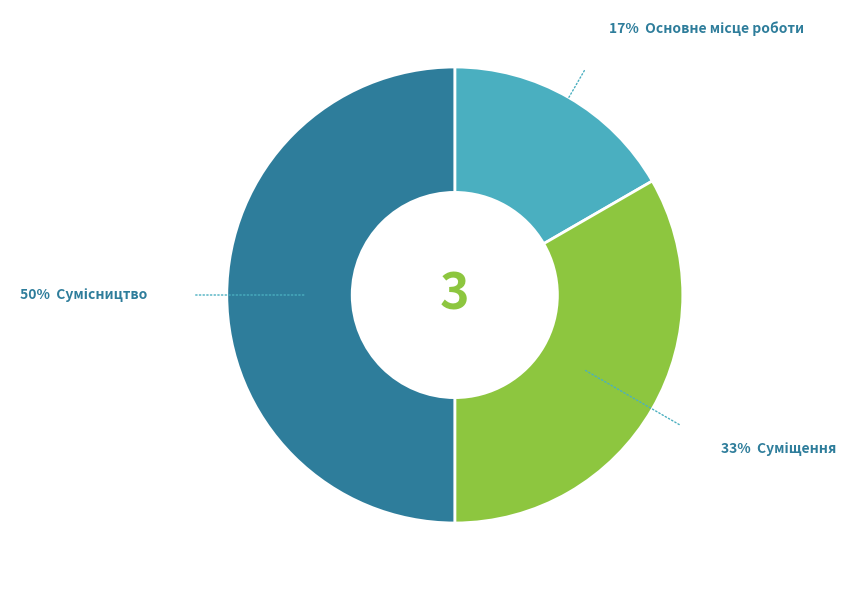

To the nearest percent, what is the difference between the largest and smallest slice percentages?

33%